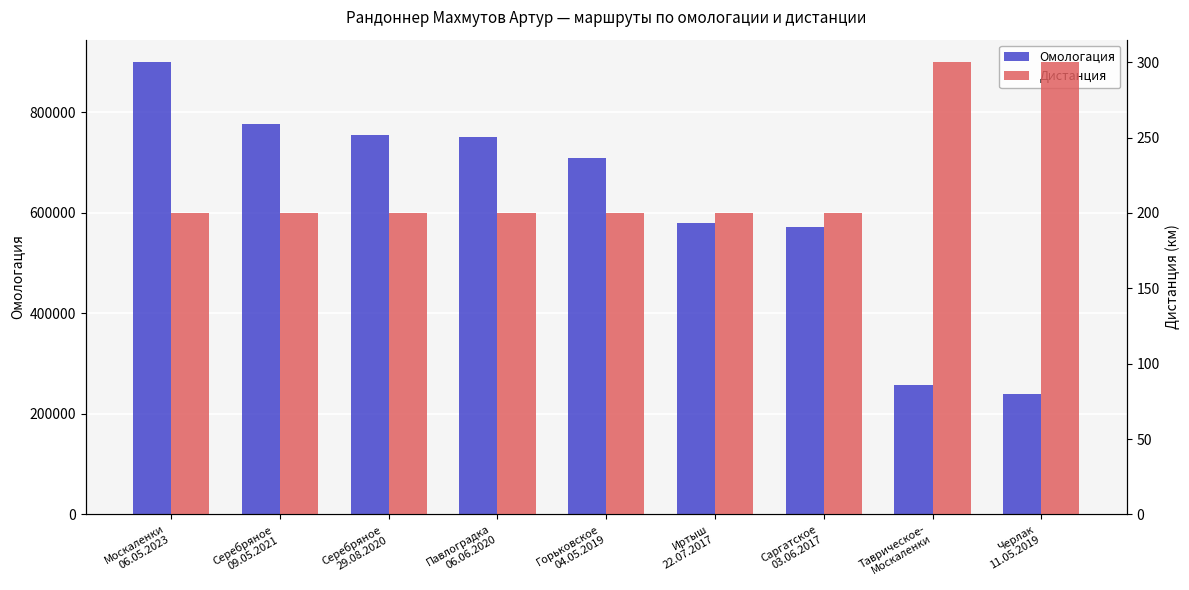

Reading left to right, extract all data points from this chart.

Омологация: 899809	776143	754462	750405	708857	579902	572391	256609	239248
Дистанция: 200	200	200	200	200	200	200	300	300